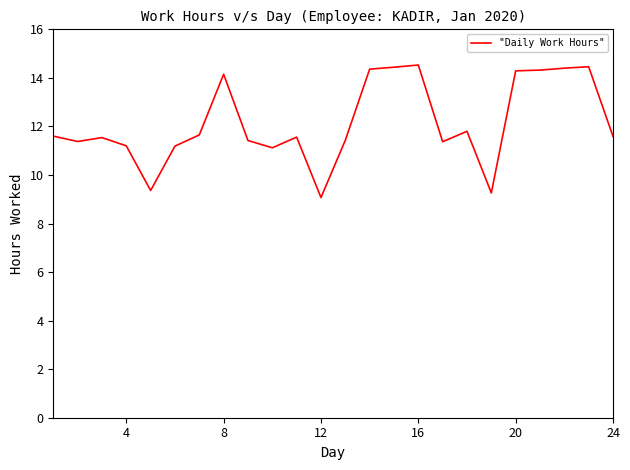

What is the greatest value displayed?

14.5